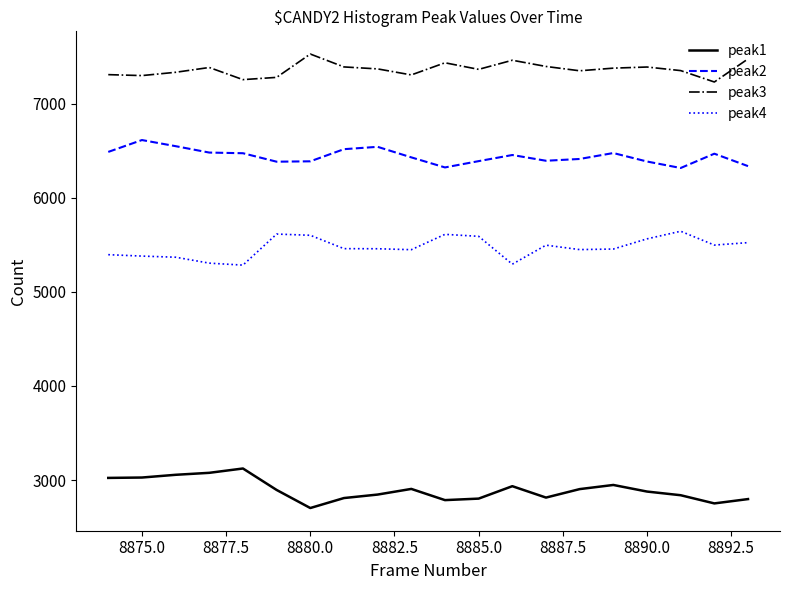

Rank the series by their maximum value, from lowest to highest.

peak1, peak4, peak2, peak3